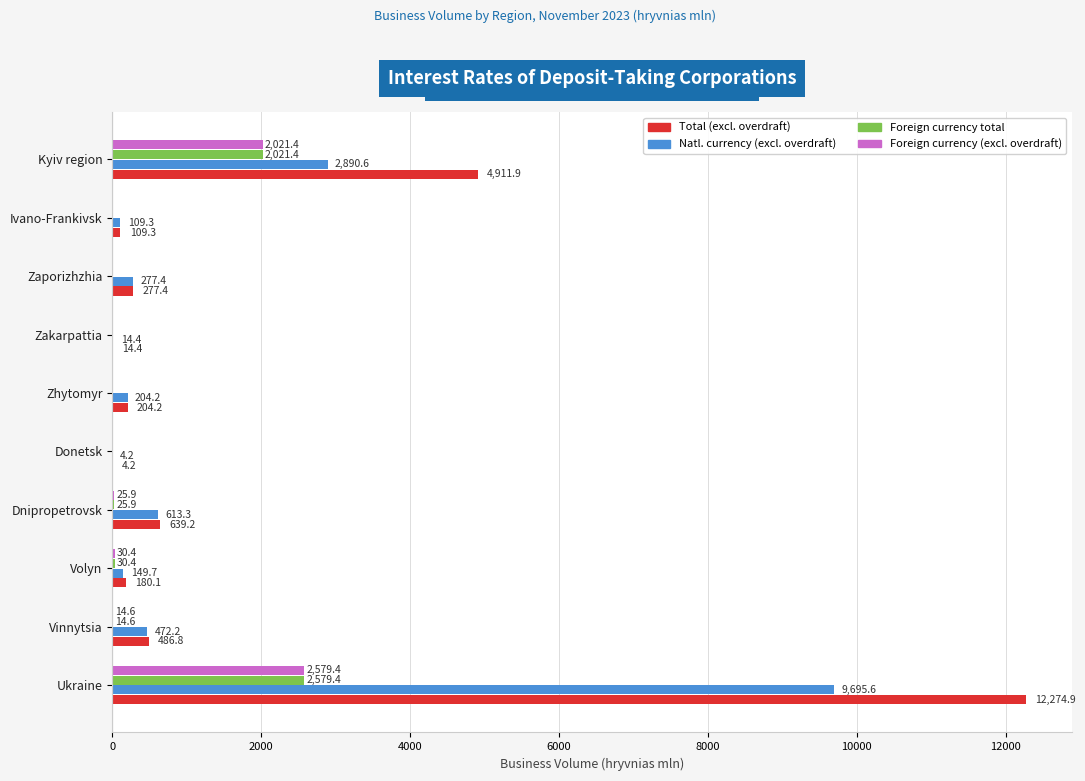

Is the value of Total (excl. overdraft) at Zhytomyr greater than the value of Foreign currency (excl. overdraft) at Zakarpattia?

Yes